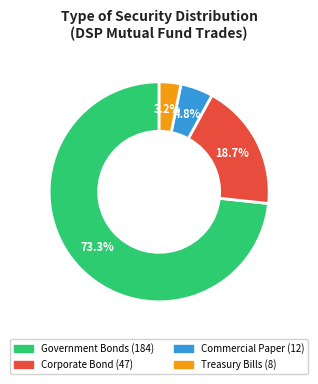

Between Corporate Bond and Commercial Paper, which is larger?

Corporate Bond